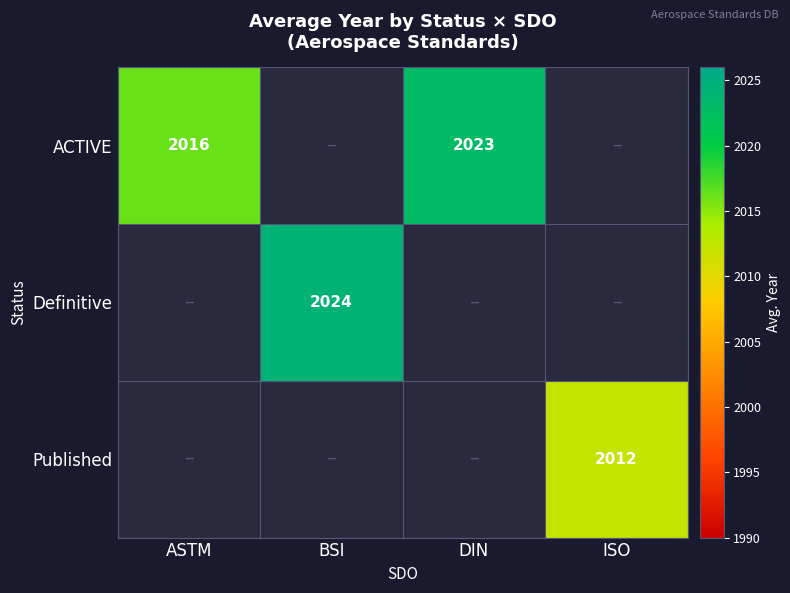

Which has a higher value, DIN or BSI?

BSI